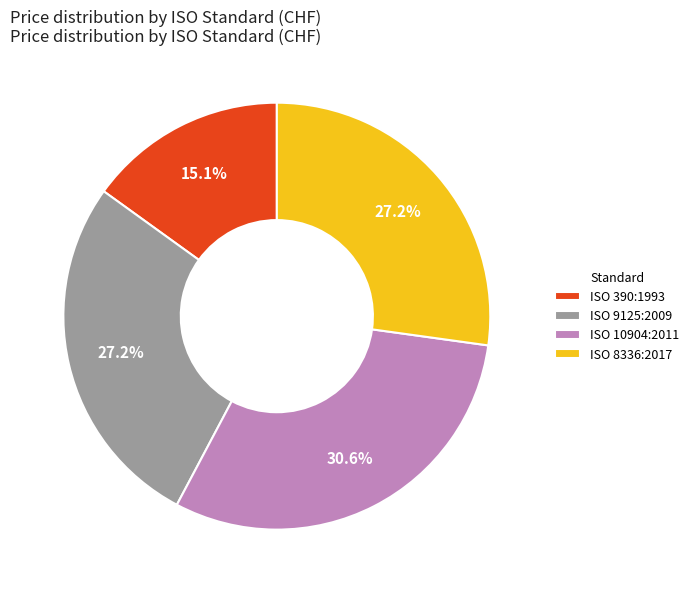

What is the ratio of the value at ISO 10904:2011 to the value at ISO 390:1993?

2.0